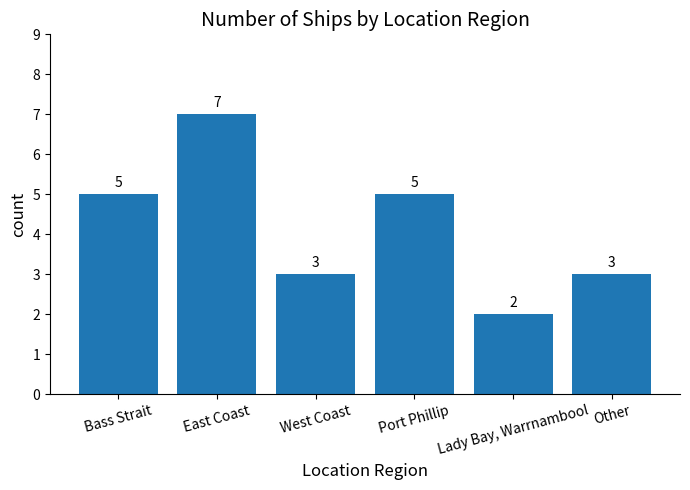

Which category has the highest value across all series?

East Coast